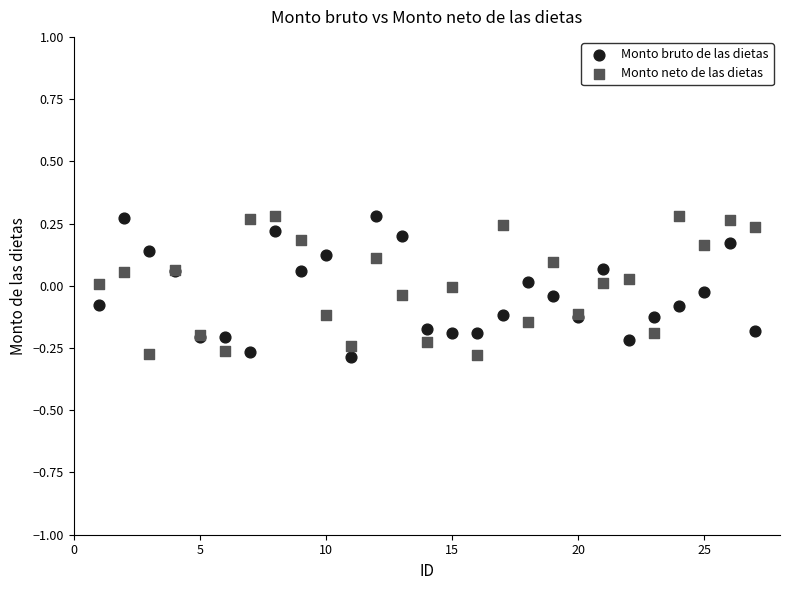

What is the X range (max minus min) for the scatter plot?

26.0